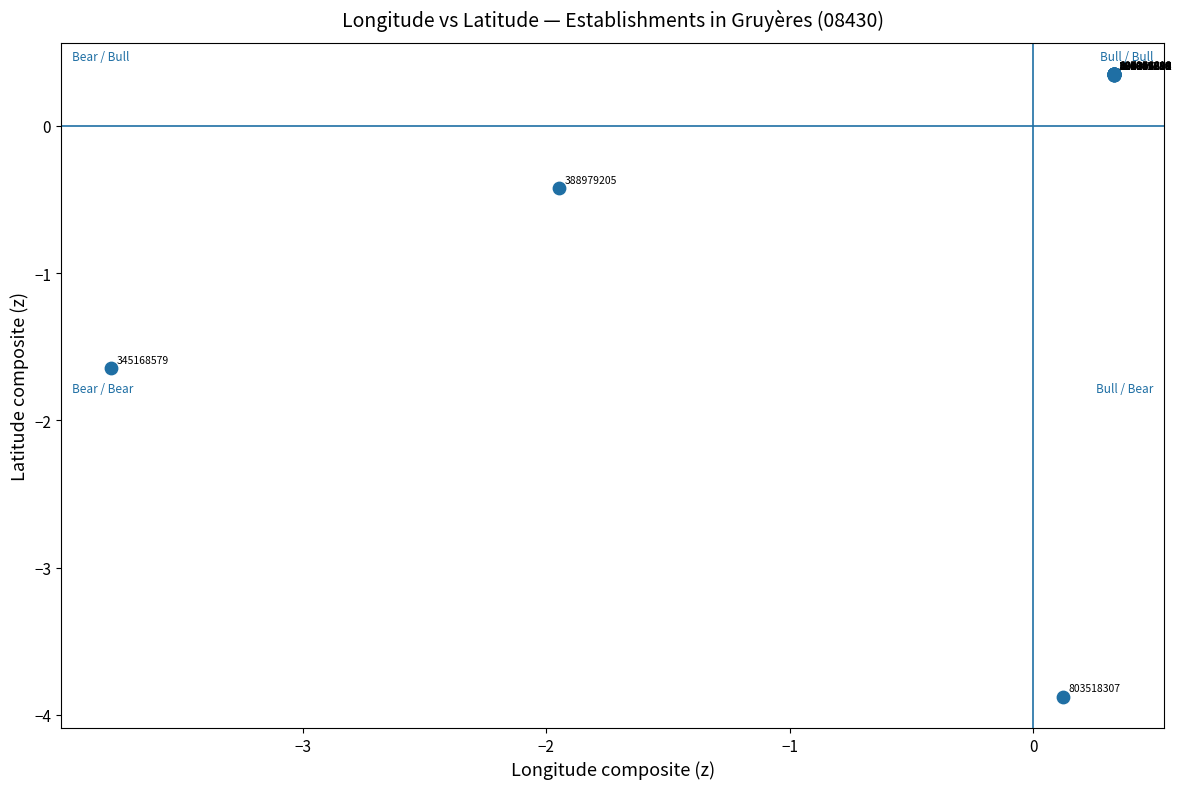

What Y value in the scatter plot is closest to -1?

-0.4